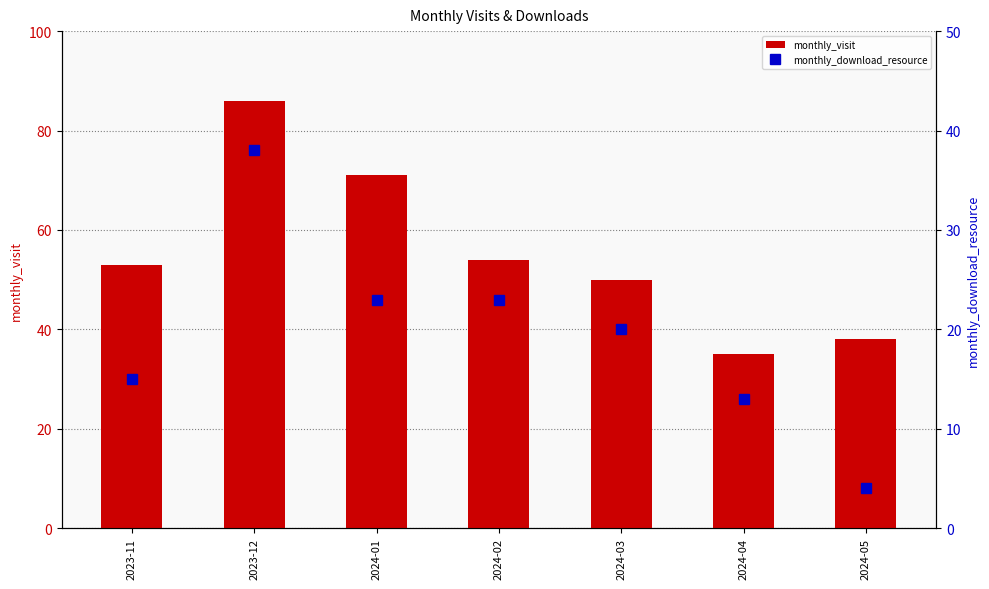

What is the sum of all monthly_download_resource values?

136